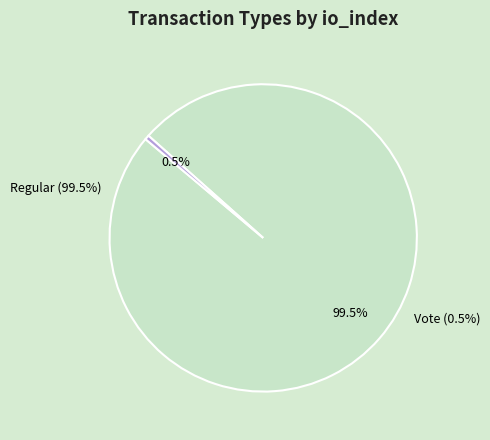

Combined, do Regular (io_index=425) and Vote (io_index=2) account for over 50%?

Yes